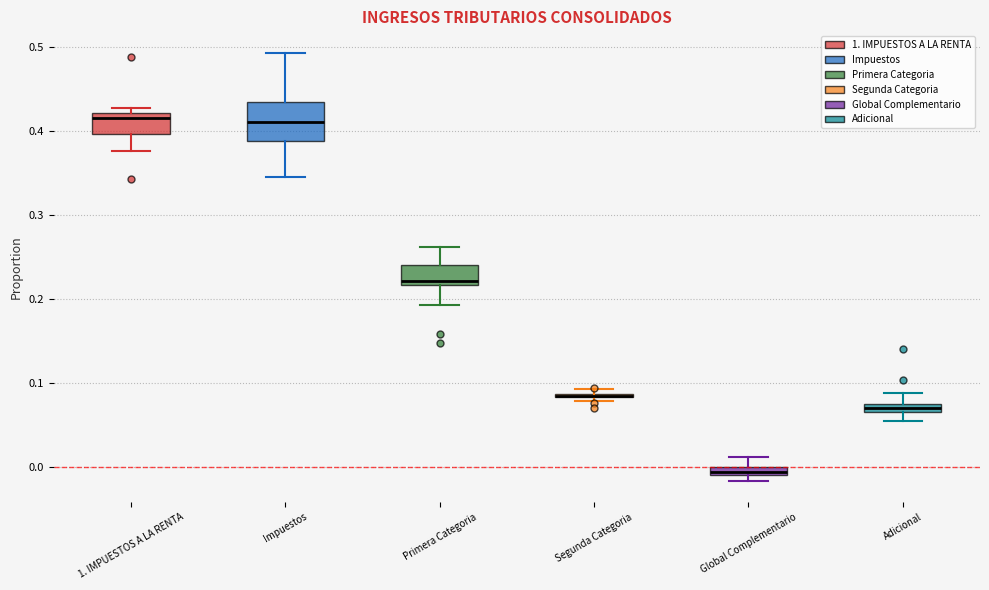

Which box is the tallest, from its lower edge to its upper edge?

Impuestos